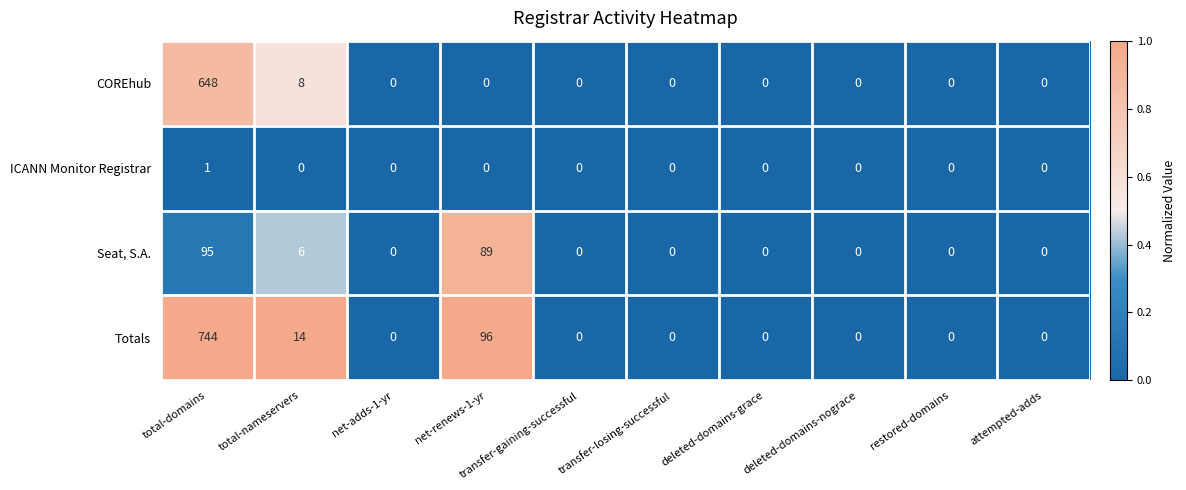

What is the highest value of the Seat, S.A. series?

95